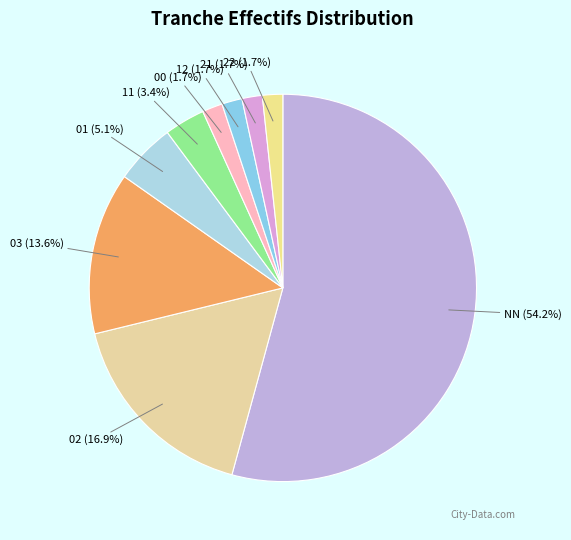

To the nearest percent, what percentage of the pie is 11?

3%